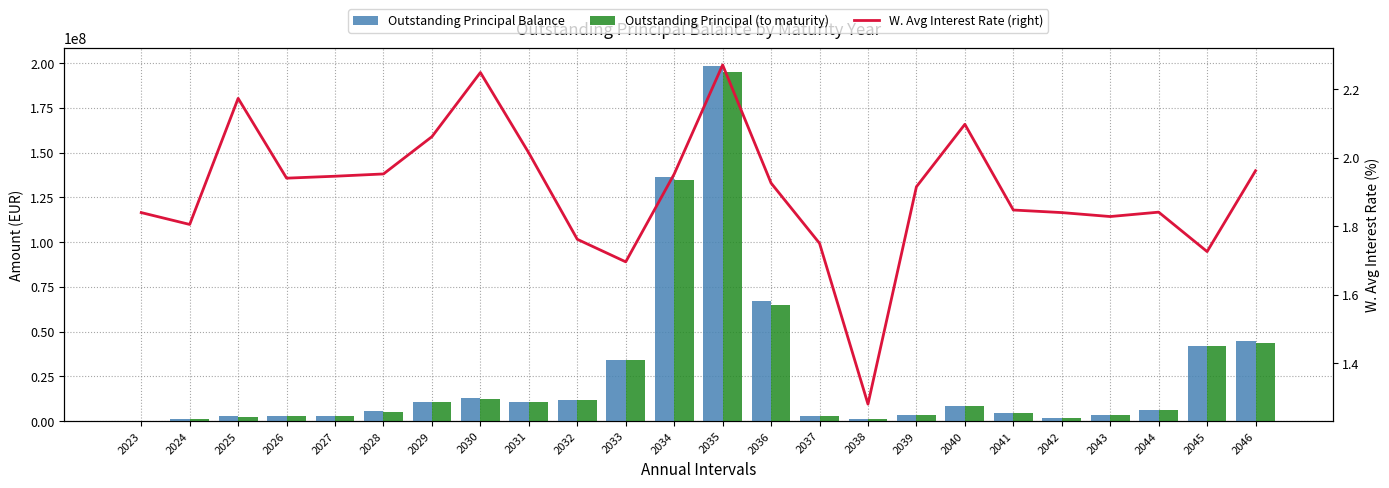

True or false: Outstanding Principal (to maturity) has a value of 52348171.6 at 2035.

False